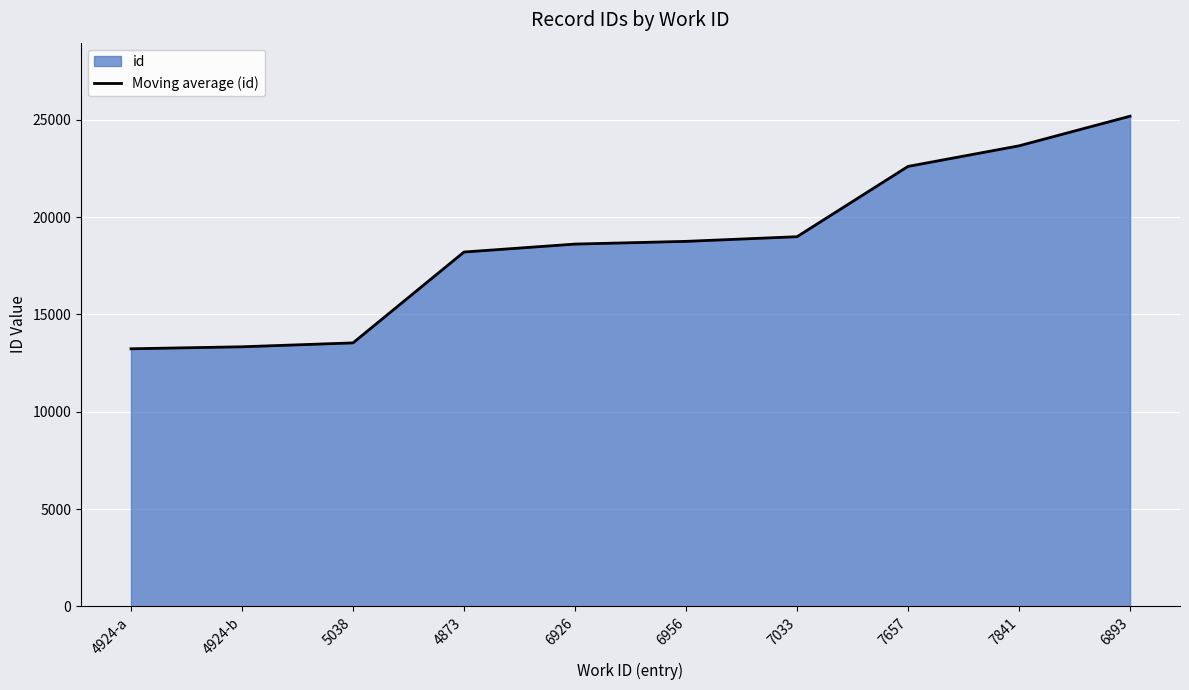

True or false: the data shows 23657 at 7841.

True